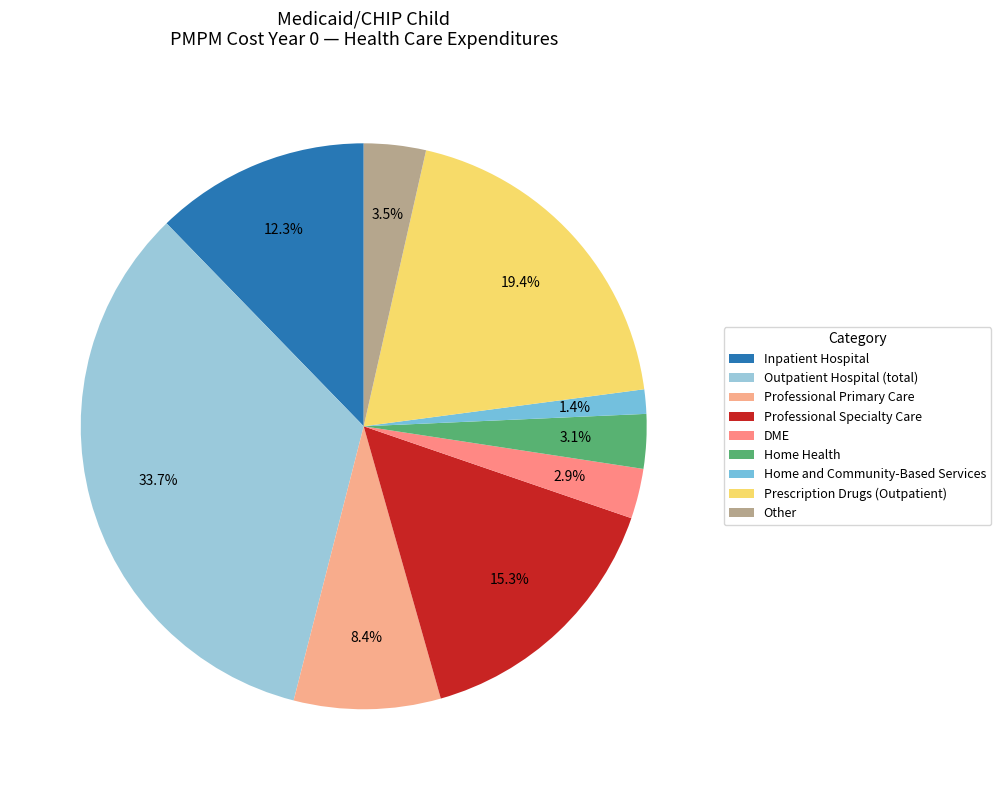

Does any single category account for the majority?

No